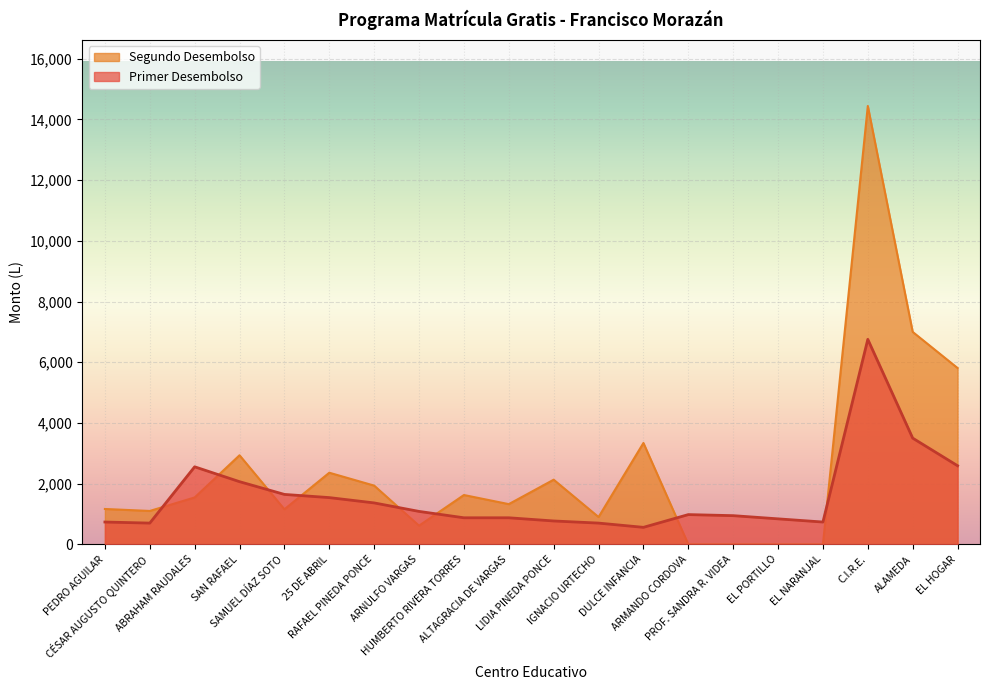

The value of Segundo Desembolso at HUMBERTO RIVERA TORRES is 889. True or false?

False